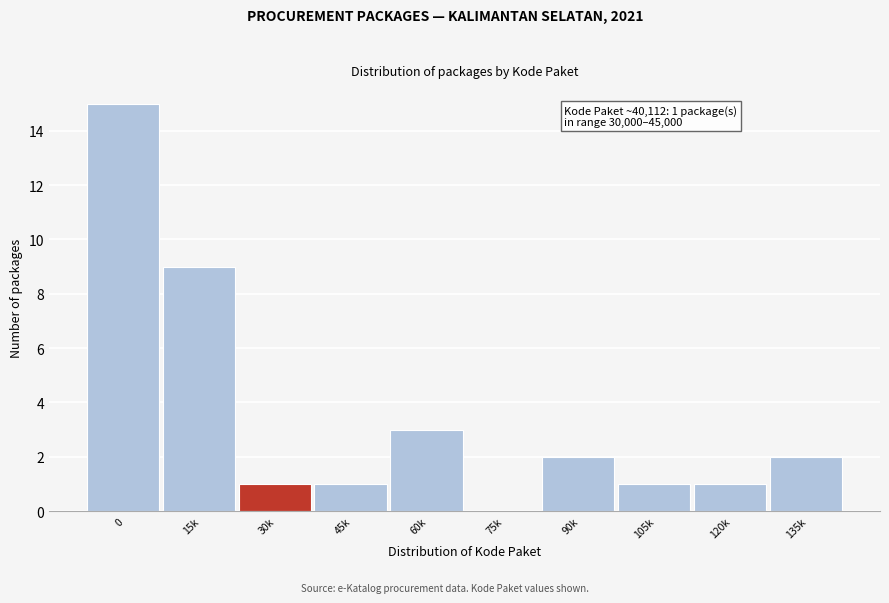

Reading left to right, extract all data points from this chart.

0=15	15k=9	30k=1	45k=1	60k=3	75k=0	90k=2	105k=1	120k=1	135k=2